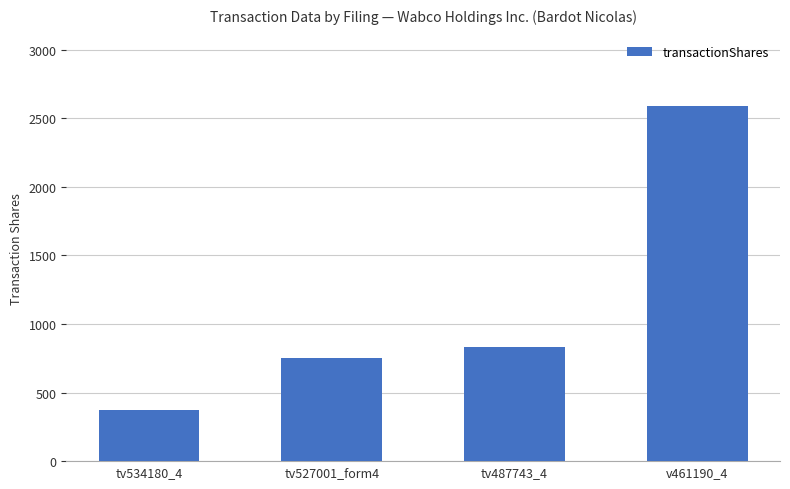

Does the chart contain stacked bars?

No